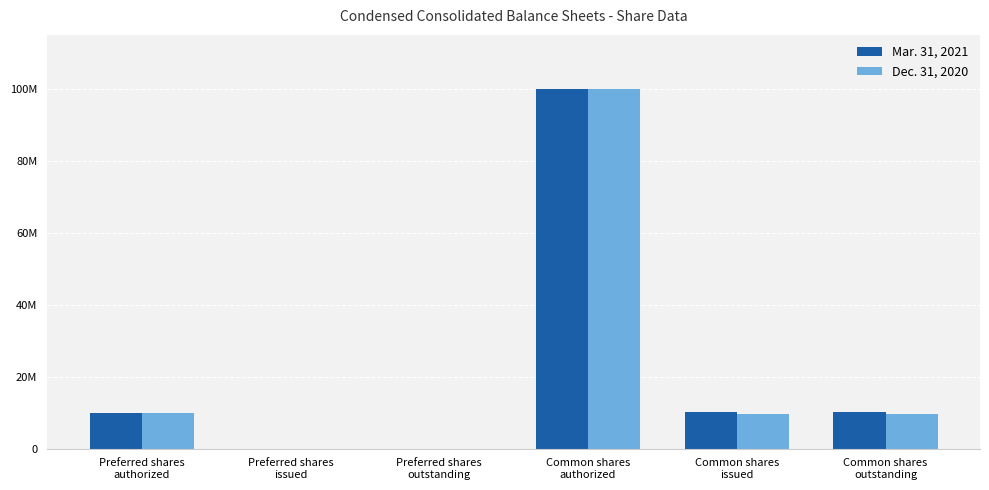

Where does the Dec. 31, 2020 series first go above 9664427?

Preferred shares
authorized